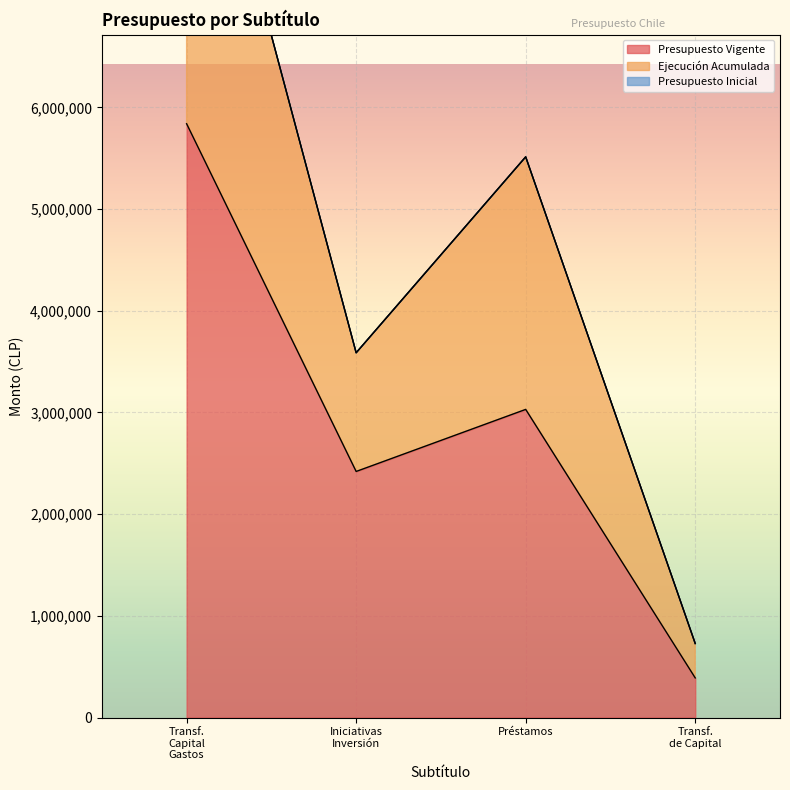

At which label is Presupuesto Vigente closest to 3114473?

Préstamos